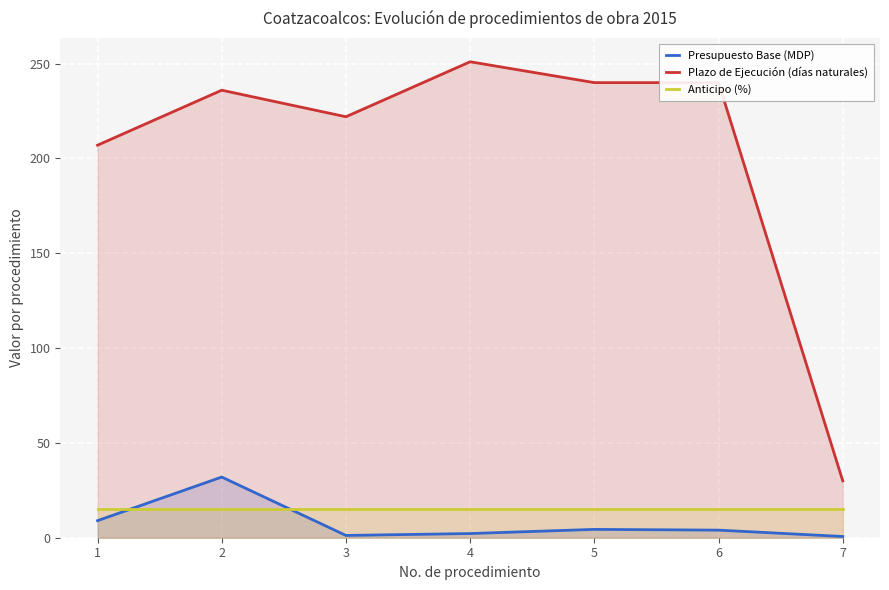

True or false: Presupuesto Base (MDP) and Plazo de Ejecución (días naturales) intersect in this chart.

False